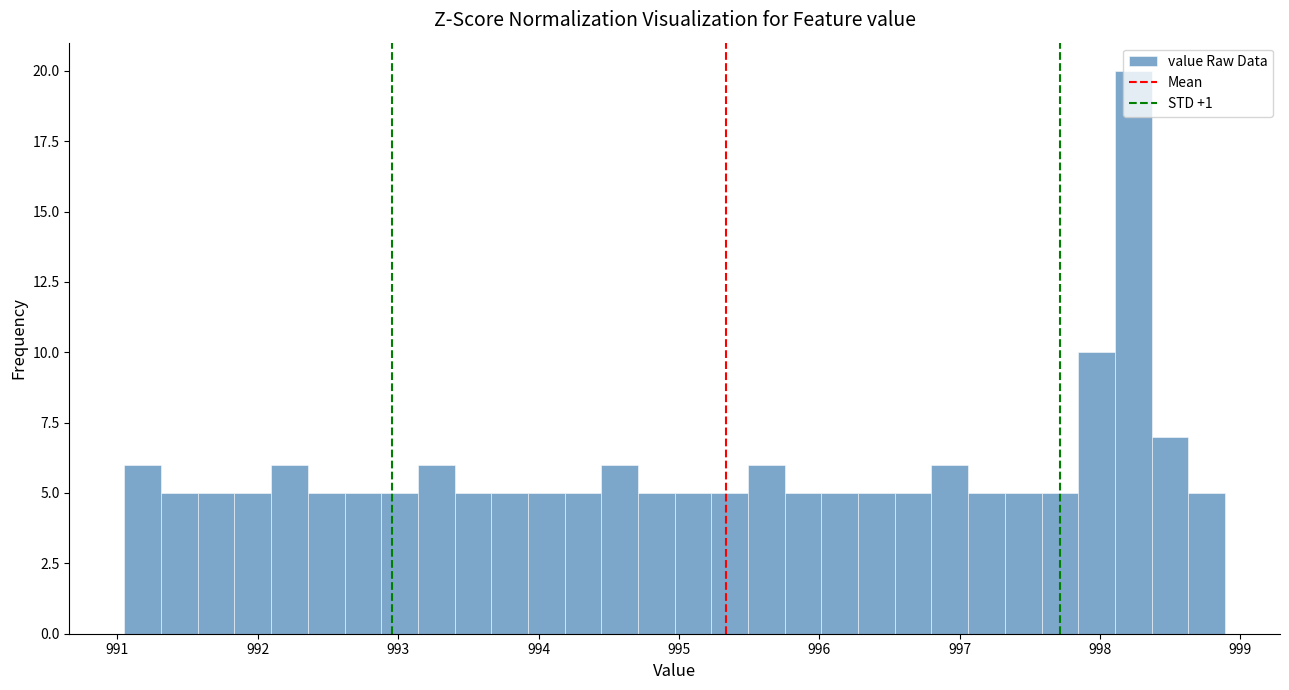

Around what value on the x-axis is the tallest bar? Give the approximate position of its centre, as read against the axis.

998.2